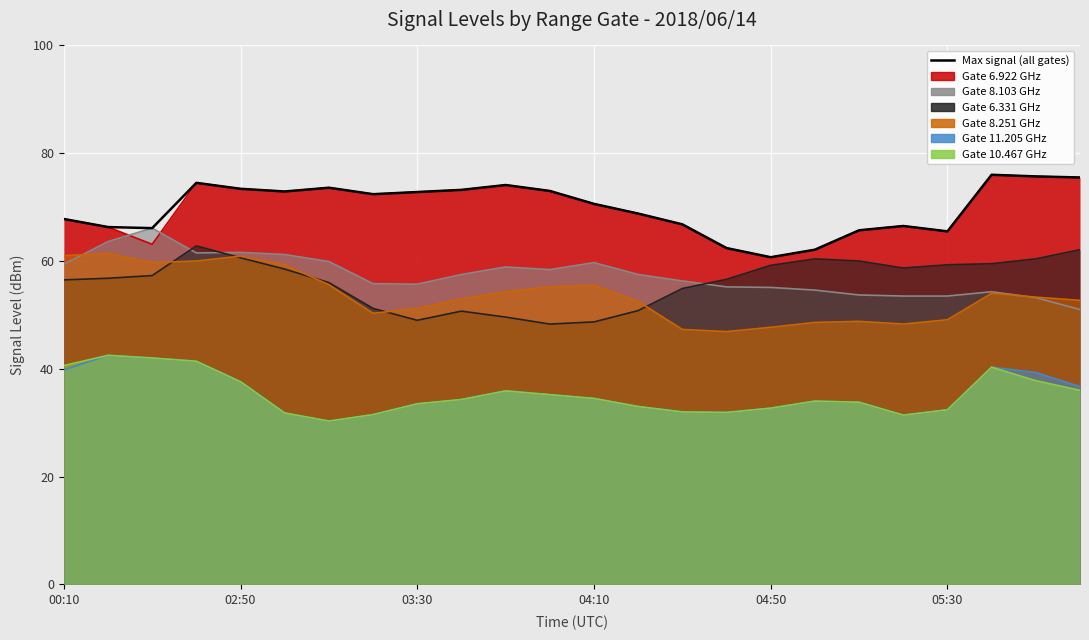

True or false: there are more than 0 points higher than both neighbors.

True